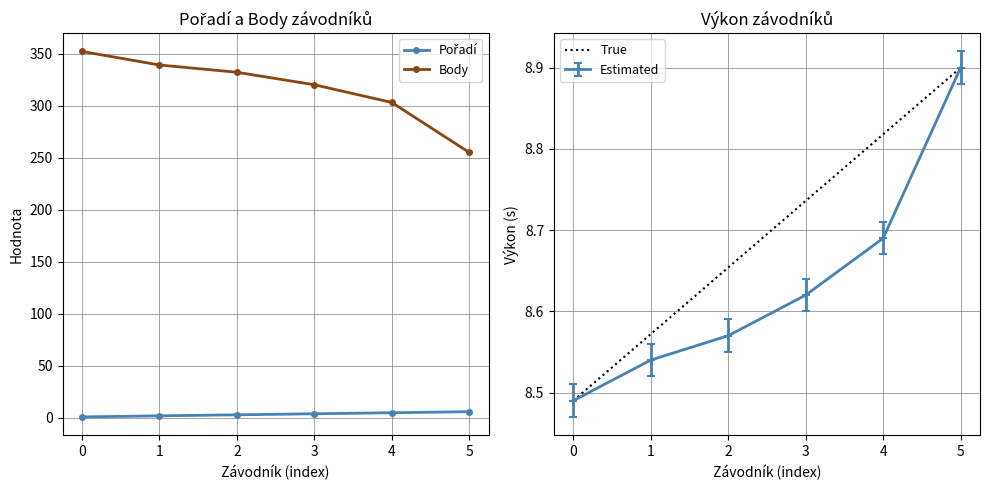

List the labels in order of Pořadí value, smallest first.

0, 1, 2, 3, 4, 5